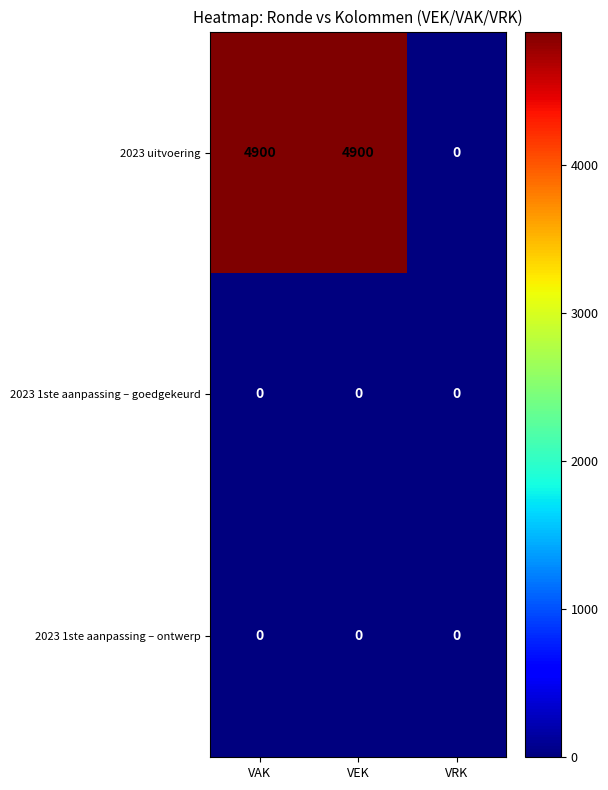

Which series has the largest total across all categories?

2023 uitvoering